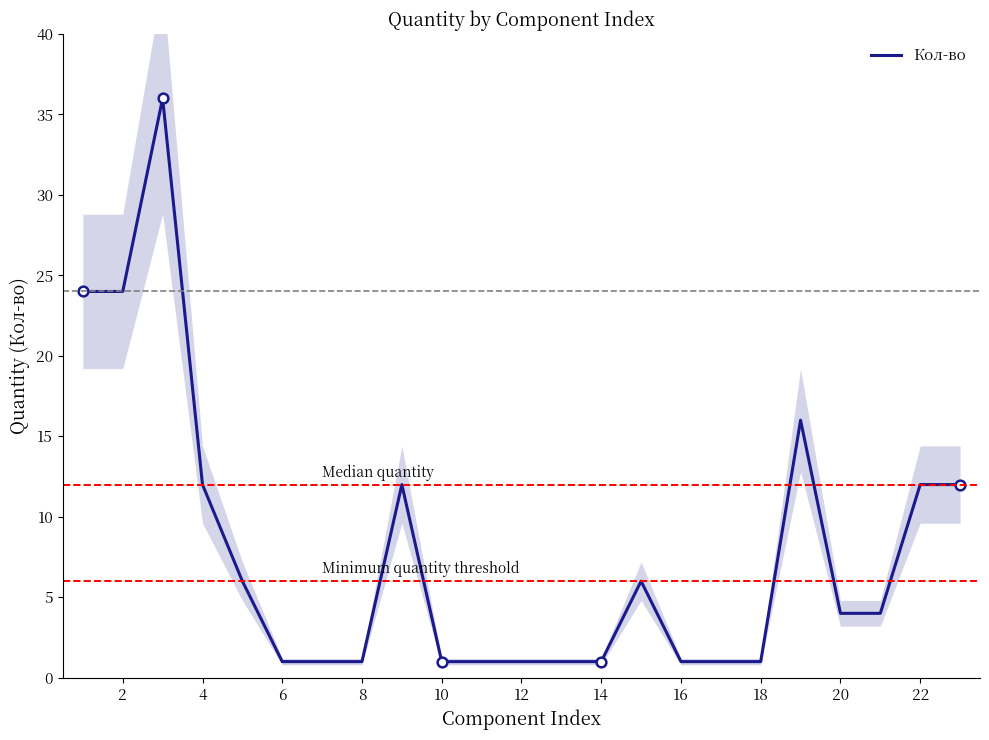

True or false: Кол-во has a value of 1 at 6.

True